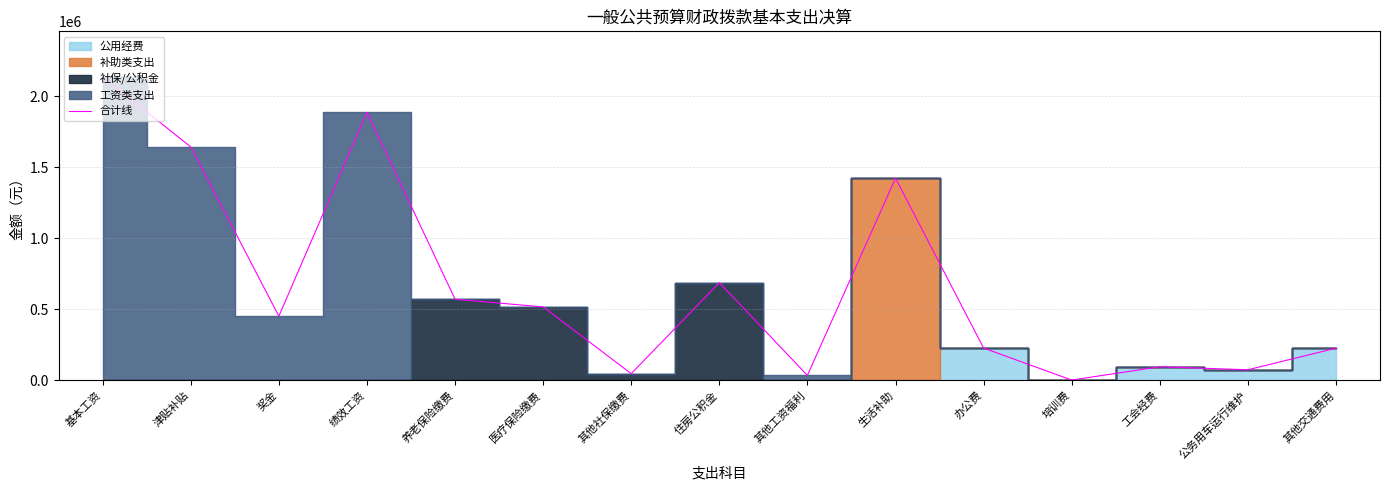

At which category does the data reach its first local valley?

奖金